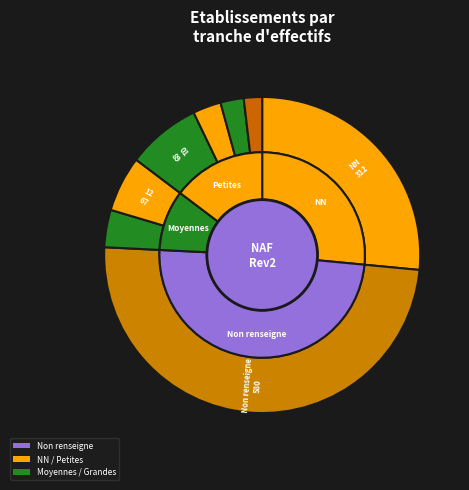

To the nearest percent, what is the difference between the 11 and 12 slice percentages?

2%